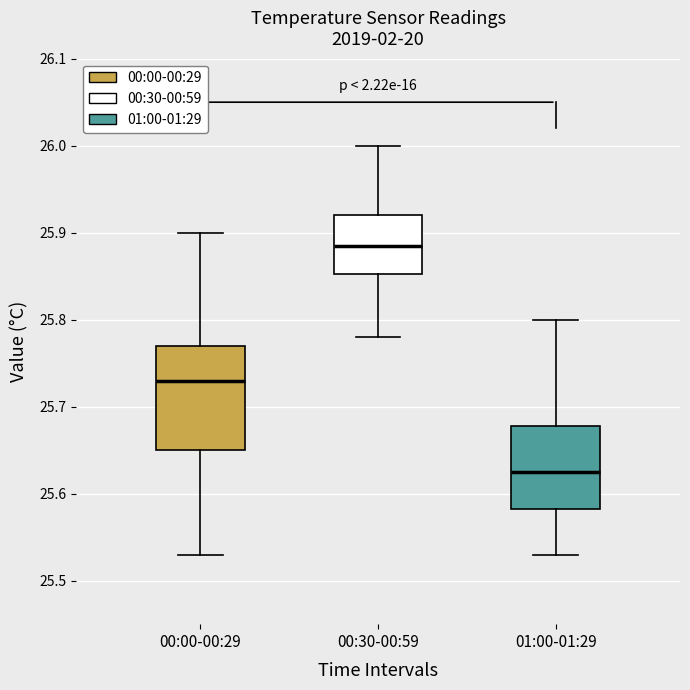

Where is the upper edge of the box for 00:30-00:59 on the y-axis? The values are not printed on the chart, so give them approximately, as read against the axis.

25.92